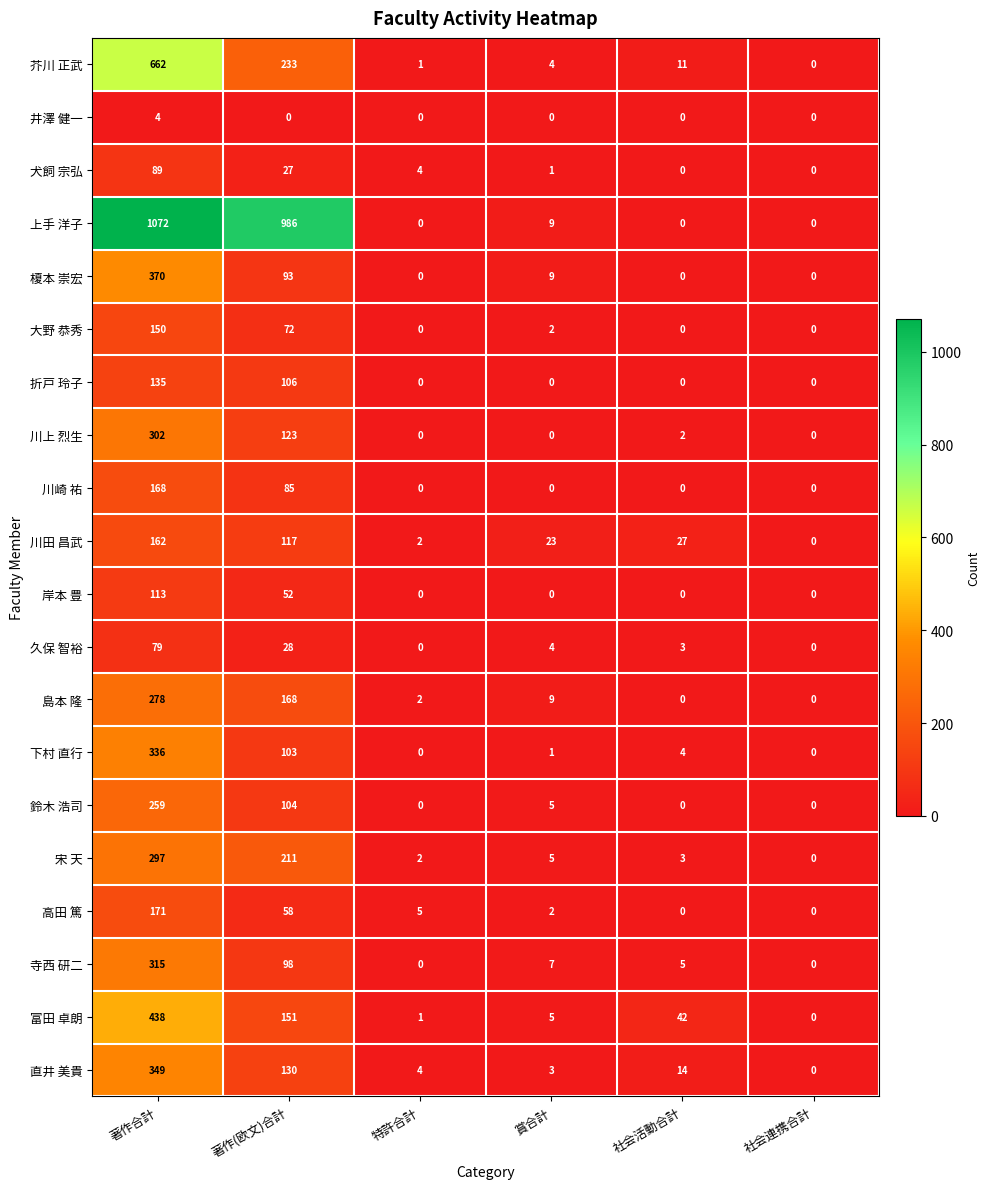

What is the difference between the second highest and minimum values in the 高田 篤 series?

58